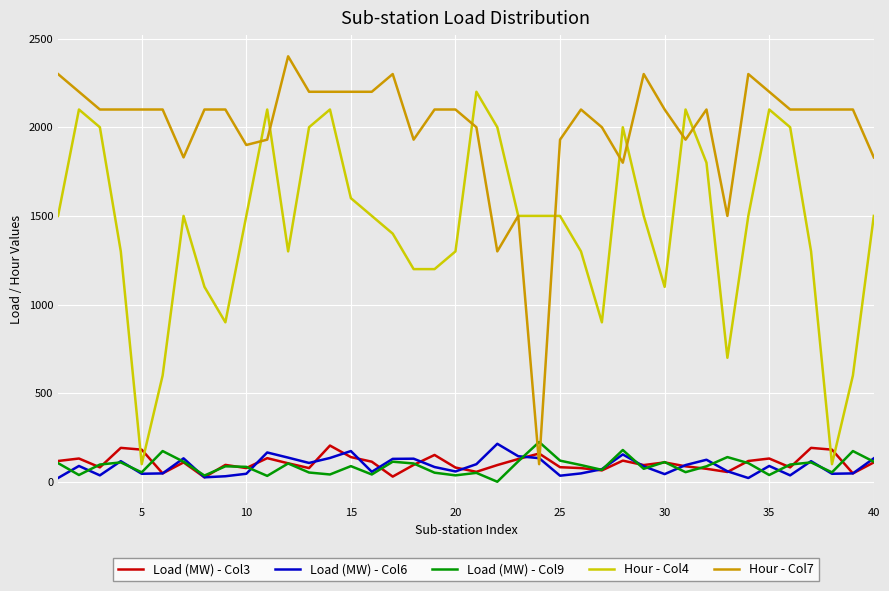

Which series has the largest total across all categories?

Hour - Col7